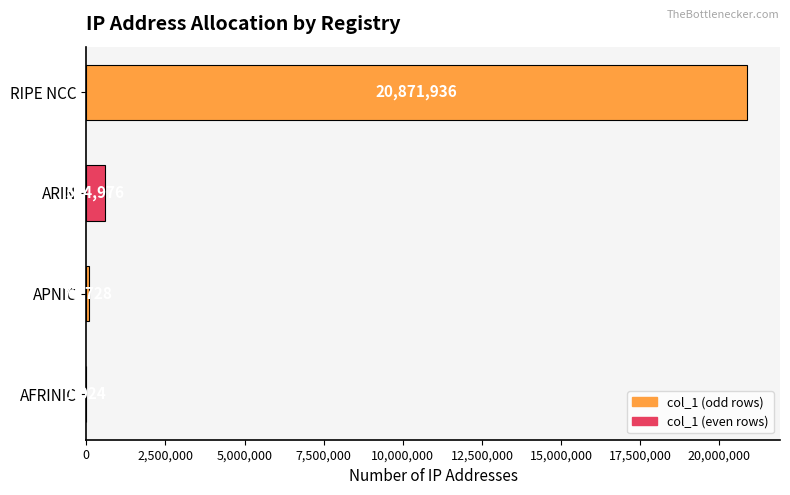

Where is the data nearest to the value 10436480?

ARIN